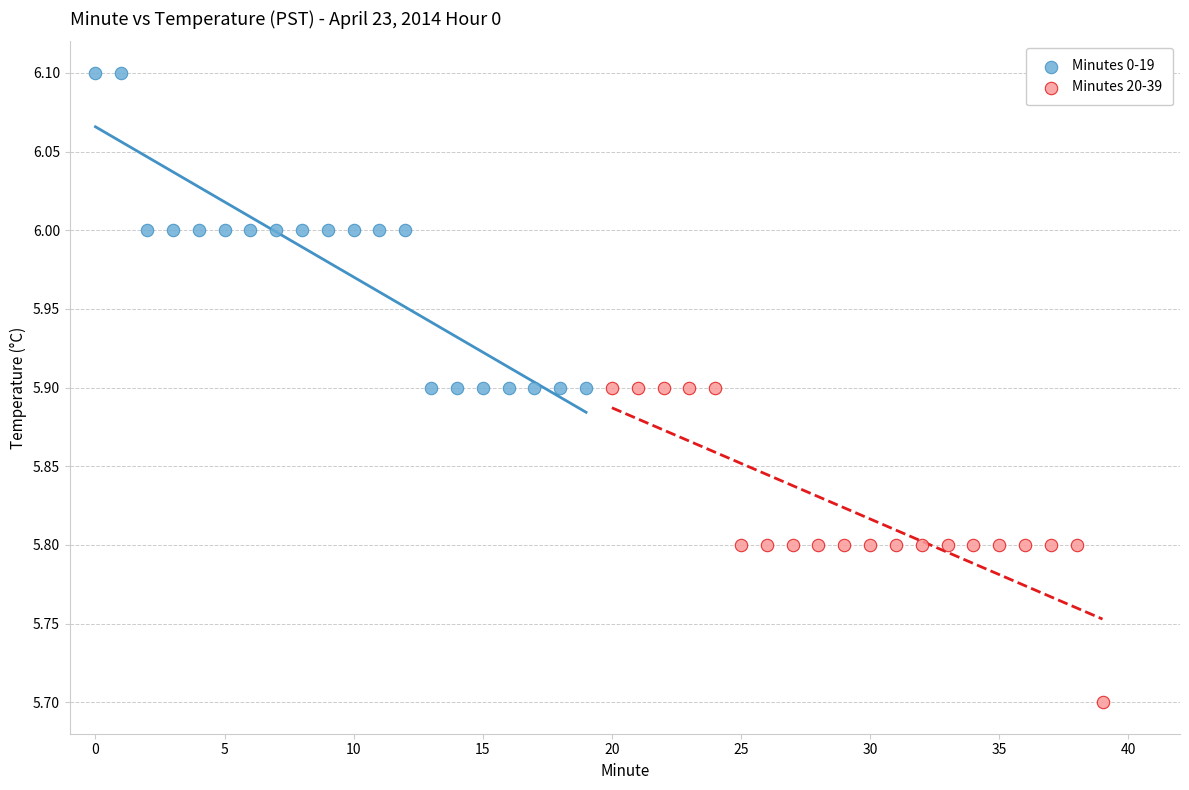

Which series contains the lowest Y value?

Minutes 20-39